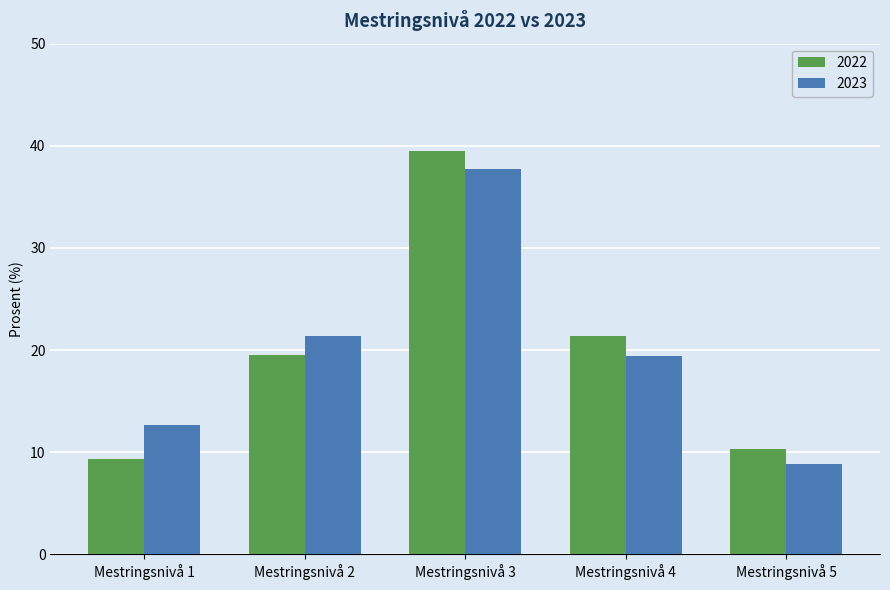

Where does the 2022 series first go above 19?

Mestringsnivå 2